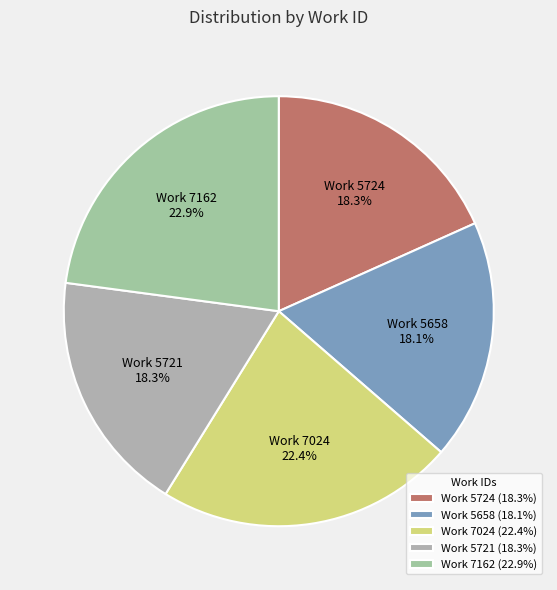

What is the ratio of the value at Work 7162 to the value at Work 5721?

1.3